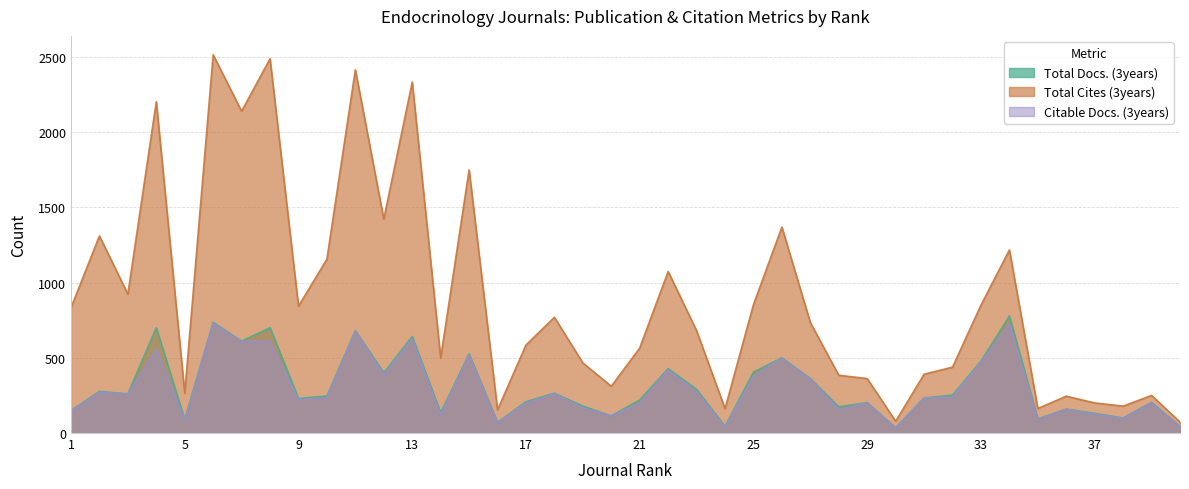

What is the minimum value for Total Docs. (3years)?

35